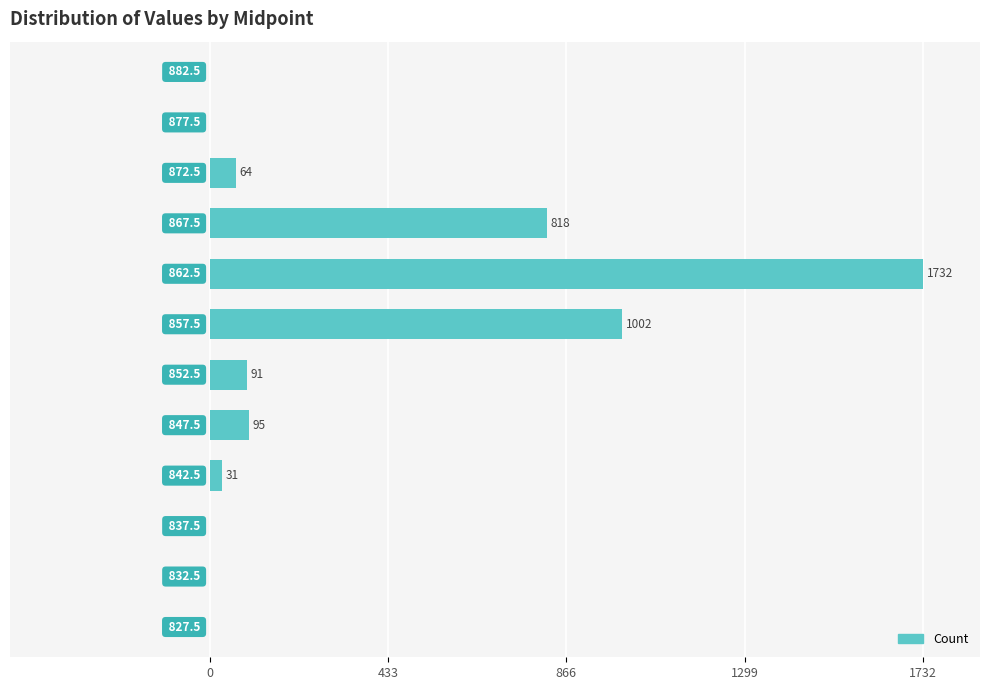

Are the bars horizontal?

Yes